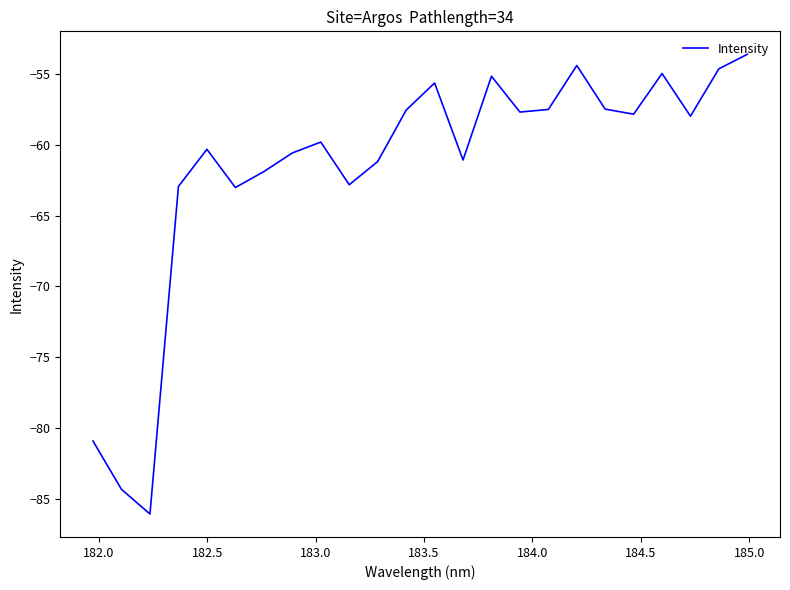

What is the difference between the maximum and minimum values?

32.5